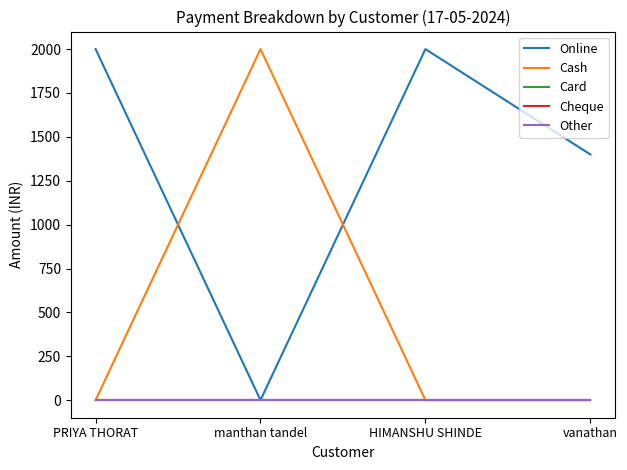

Is this an area chart (filled region under the line)?

No